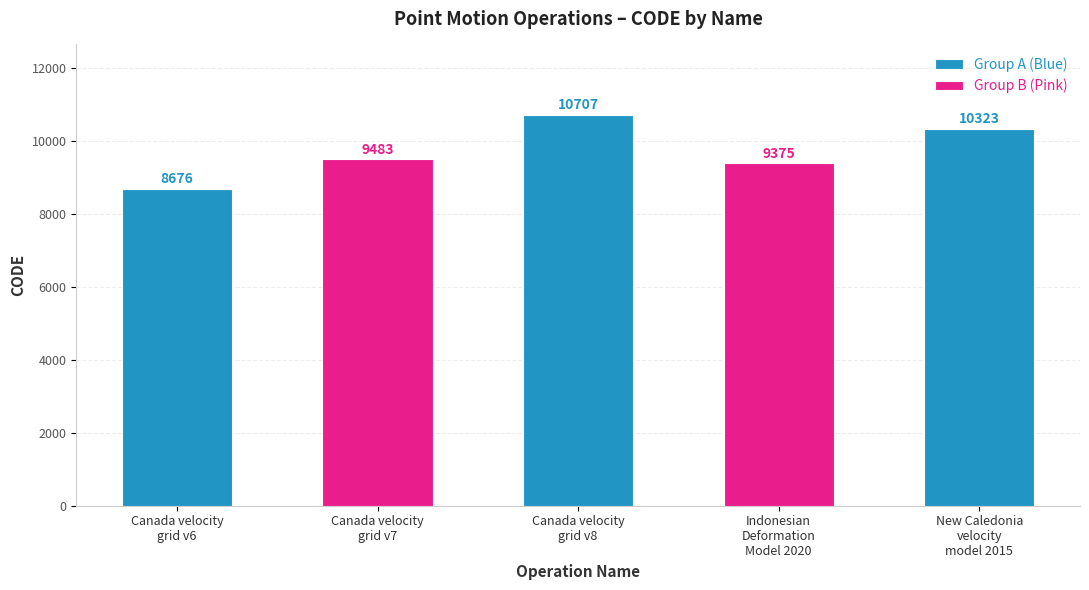

Reading right to left, what are all the values shown in this chart?

10323	9375	10707	9483	8676